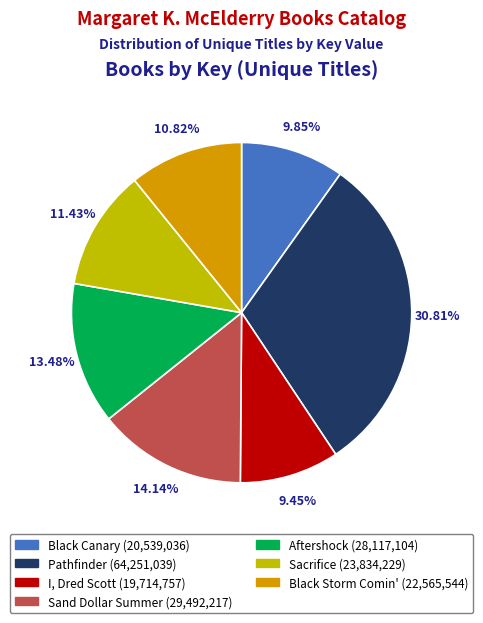

To the nearest percent, what is the difference between the Black Storm Comin' and Black Canary slice percentages?

1%